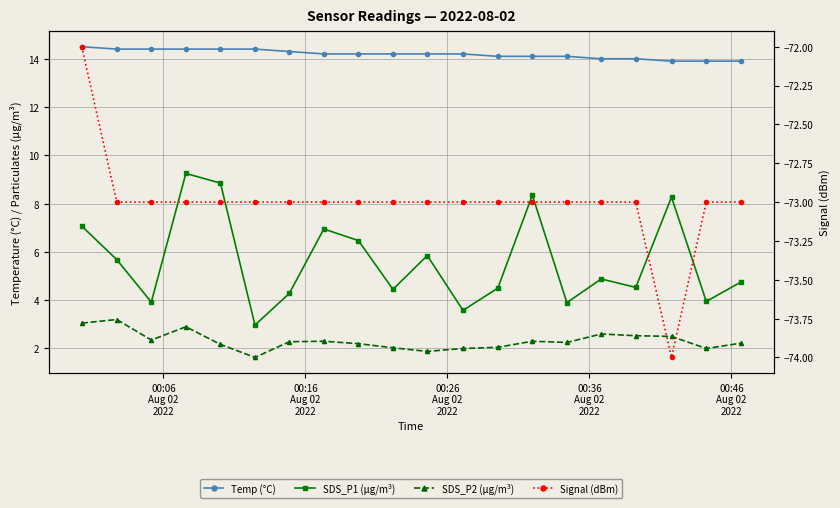

True or false: Temp (°C) and SDS_P2 (µg/m³) intersect in this chart.

False